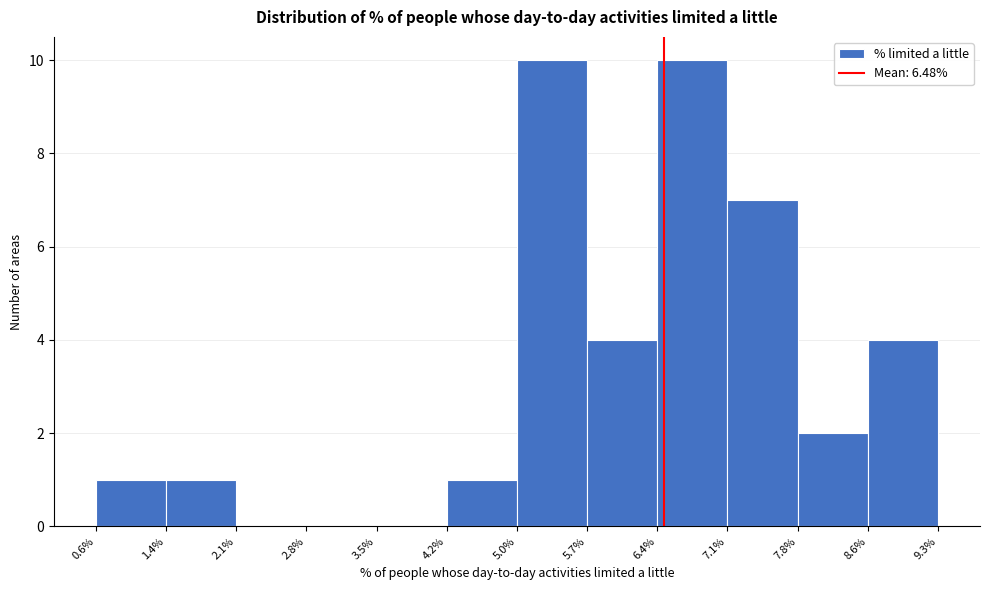

Reading left to right, list every bar in this chart as the range it spans on the x-axis followed by its height. The values are not printed on the chart, so give them approximately, as read against the axis.

0.6% to 1.4%: 1
1.4% to 2.1%: 1
2.1% to 2.8%: 0
2.8% to 3.5%: 0
3.5% to 4.2%: 0
4.2% to 5.0%: 1
5.0% to 5.7%: 10
5.7% to 6.4%: 4
6.4% to 7.1%: 10
7.1% to 7.8%: 7
7.8% to 8.6%: 2
8.6% to 9.3%: 4